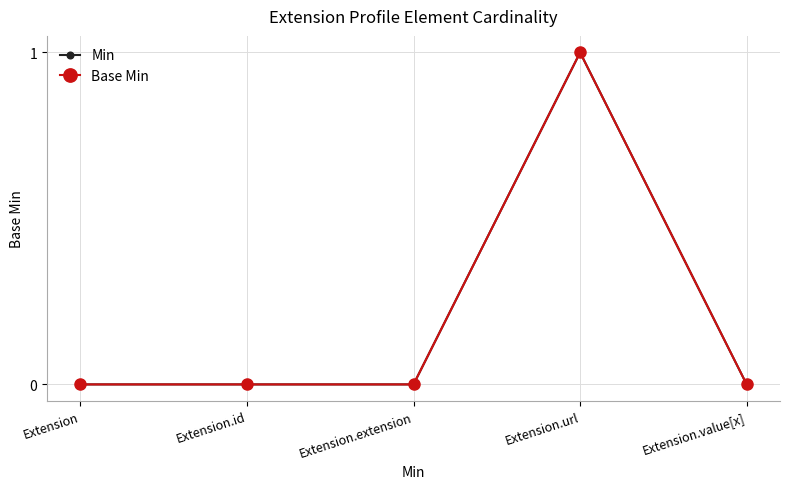

True or false: Base Min and Min cross at least once.

False